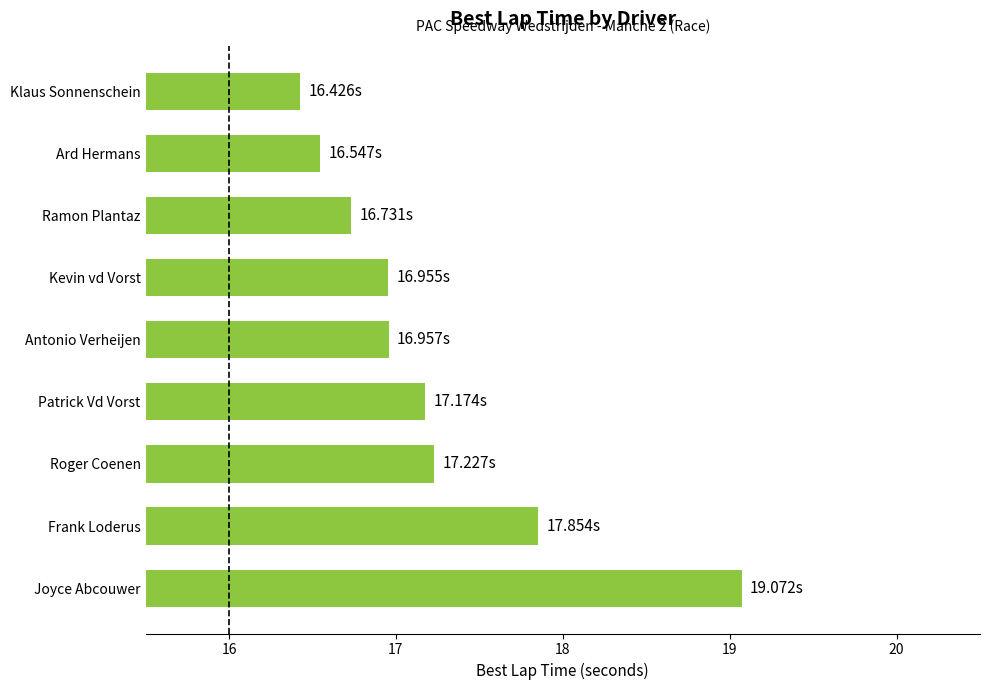

What is the change in value from Roger Coenen to Klaus Sonnenschein?

-0.8